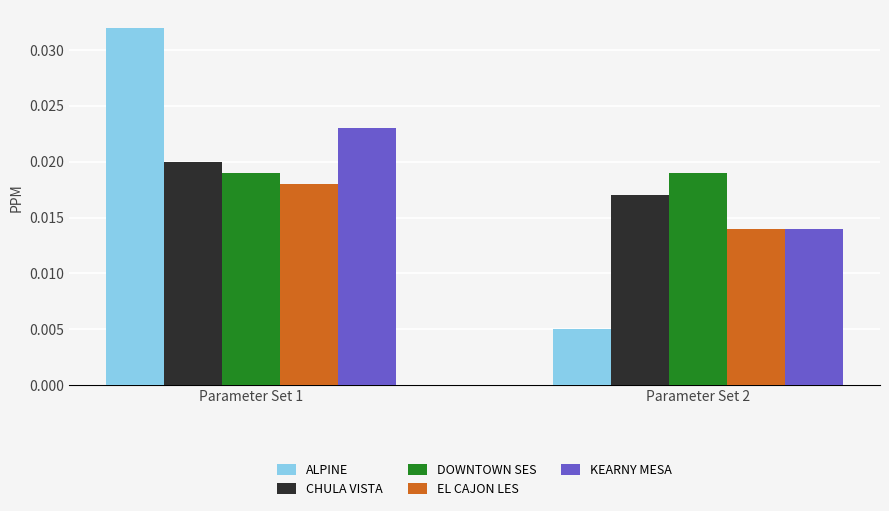

How many bars are there in each group?

5